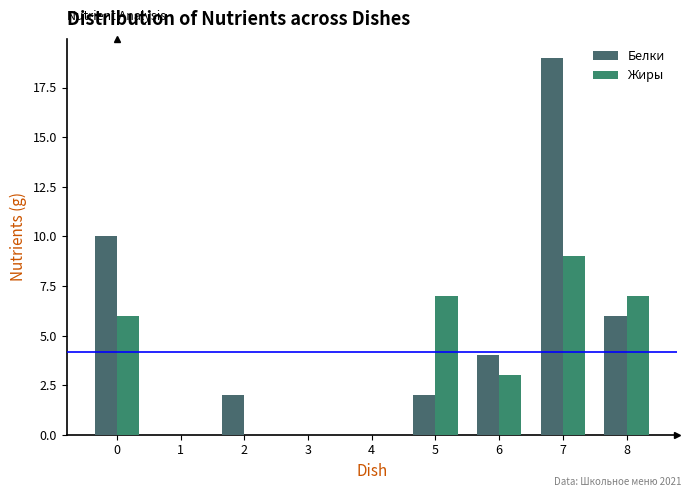

How many groups of bars are there?

9